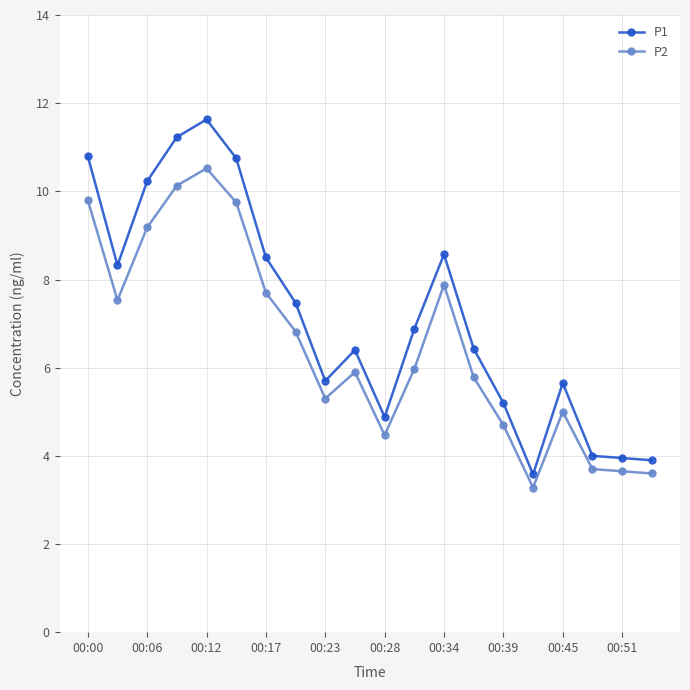

Count the number of data series in this chart.

2